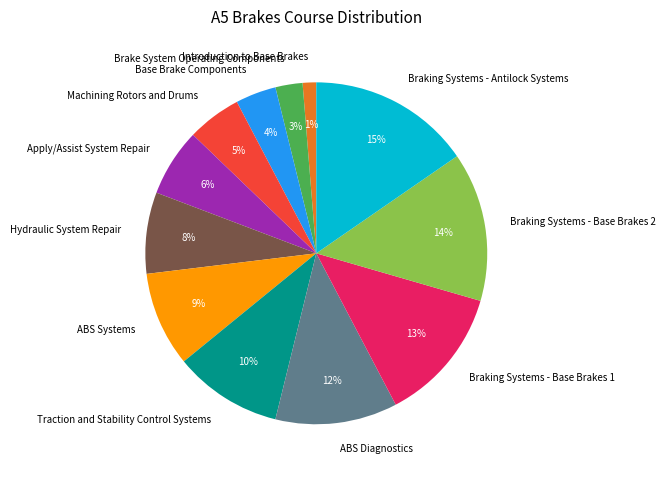

What is the smallest slice in the pie chart?

Introduction to Base Brakes